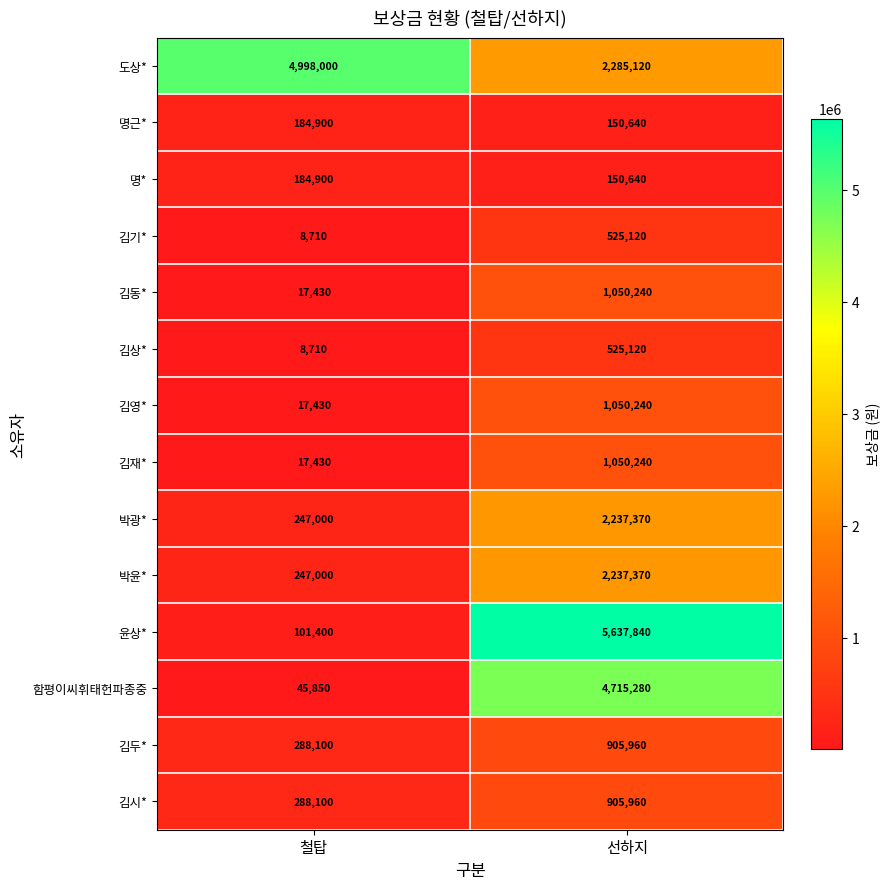

The 김두* series shows 905960 at 선하지. True or false?

True